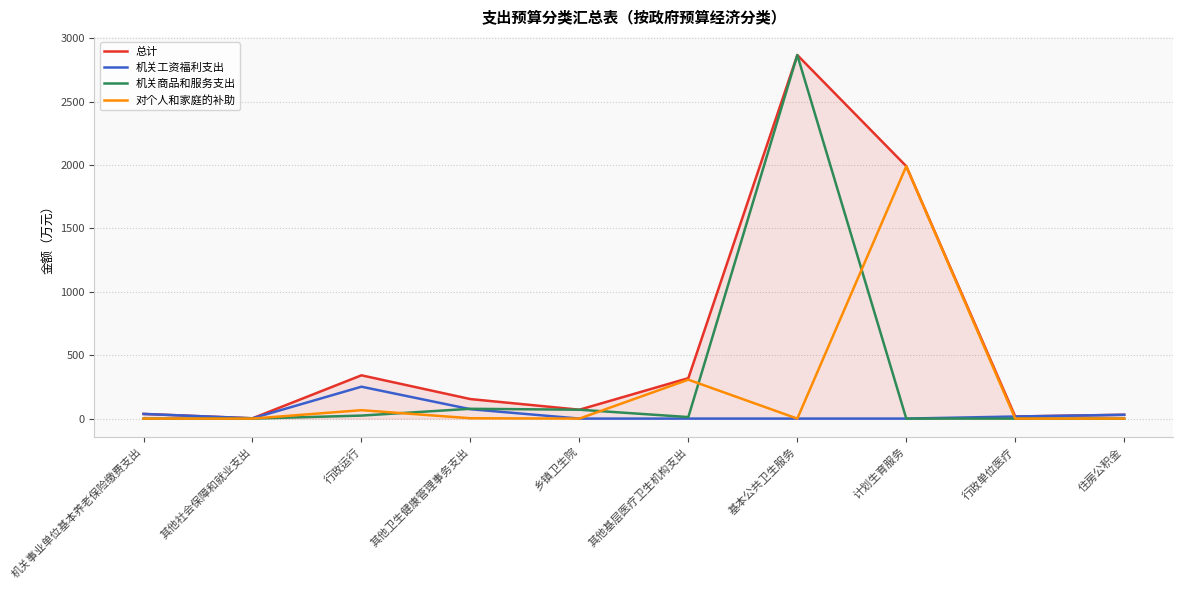

True or false: 对个人和家庭的补助 has a value of 766.0 at 乡镇卫生院.

False